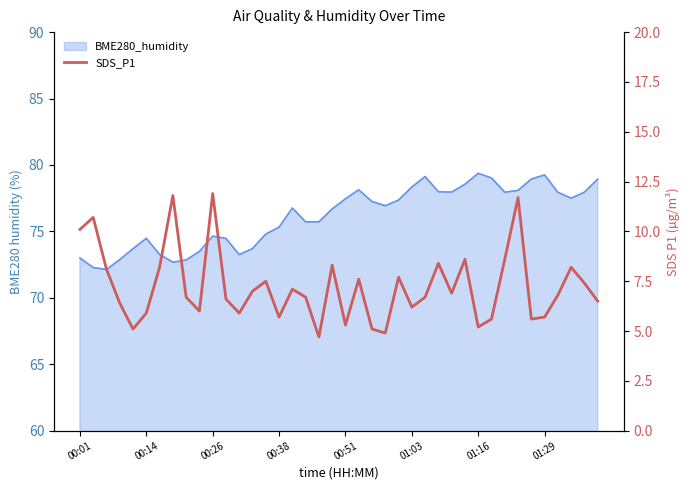

Rank the categories by value from highest to lowest.

10, 01:29, 33, 00:14, 00:01, 29, 32, 27, 19, 01:16, 37, 00:26, 24, 21, 14, 38, 16, 13, 28, 36, 8, 17, 26, 11, 39, 00:38, 25, 9, 01:03, 12, 15, 35, 31, 34, 20, 30, 00:51, 22, 23, 18